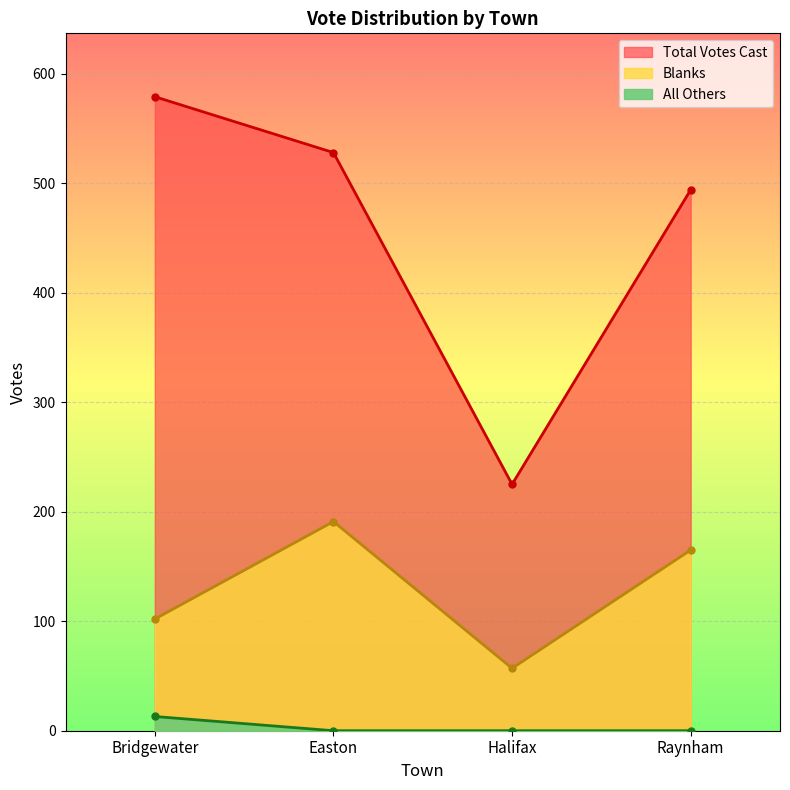

The All Others series shows 7 at Halifax. True or false?

False